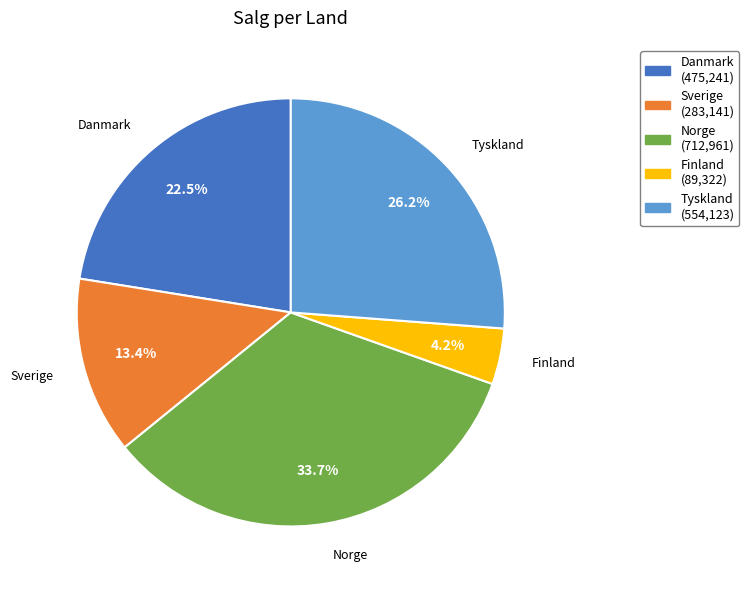

To the nearest percent, what portion does Norge represent?

34%